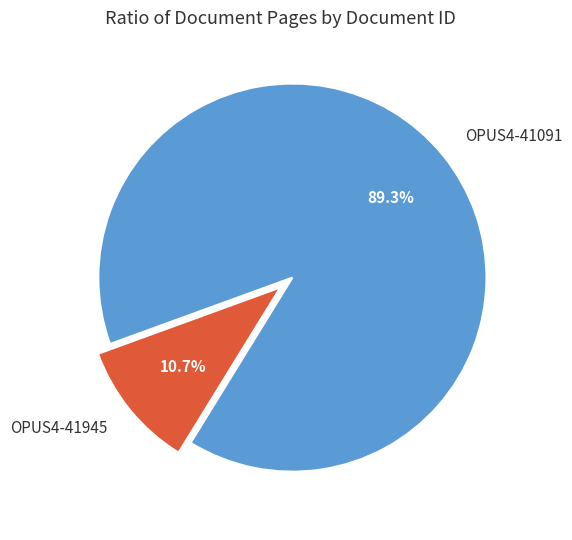

Which category accounts for the majority?

OPUS4-41091